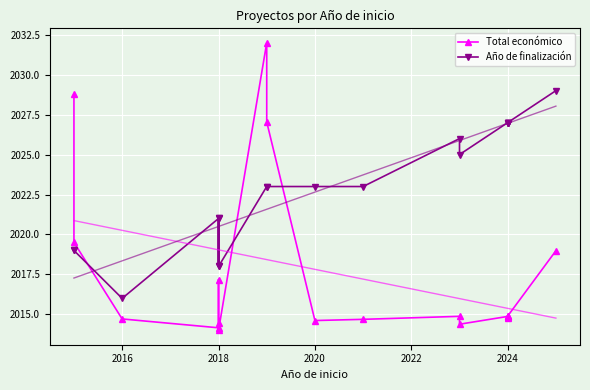

How many interior local peaks does the Año de finalización series have?

3